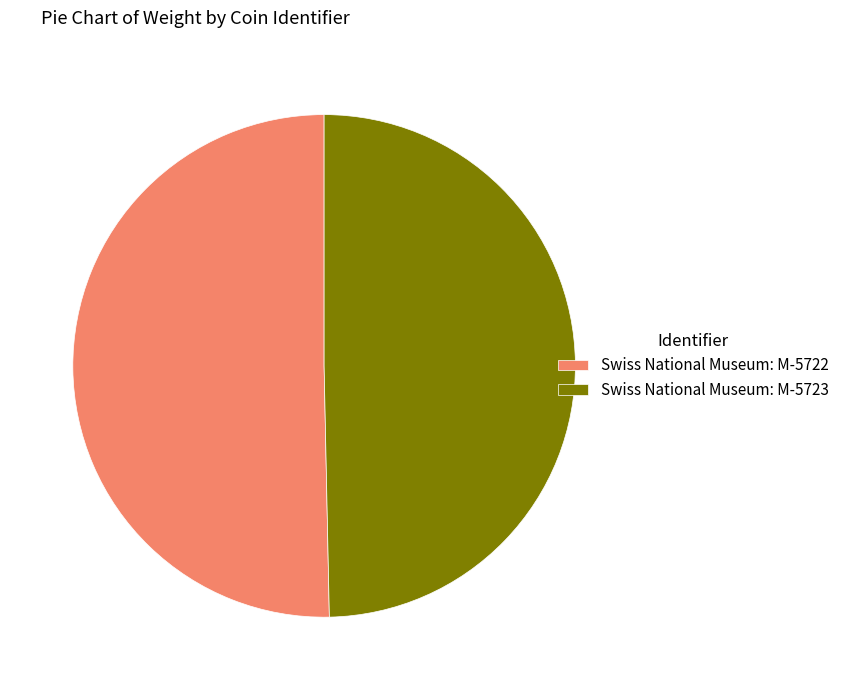

Is the sum of Swiss National Museum: M-5723 and Swiss National Museum: M-5722 greater than half?

Yes